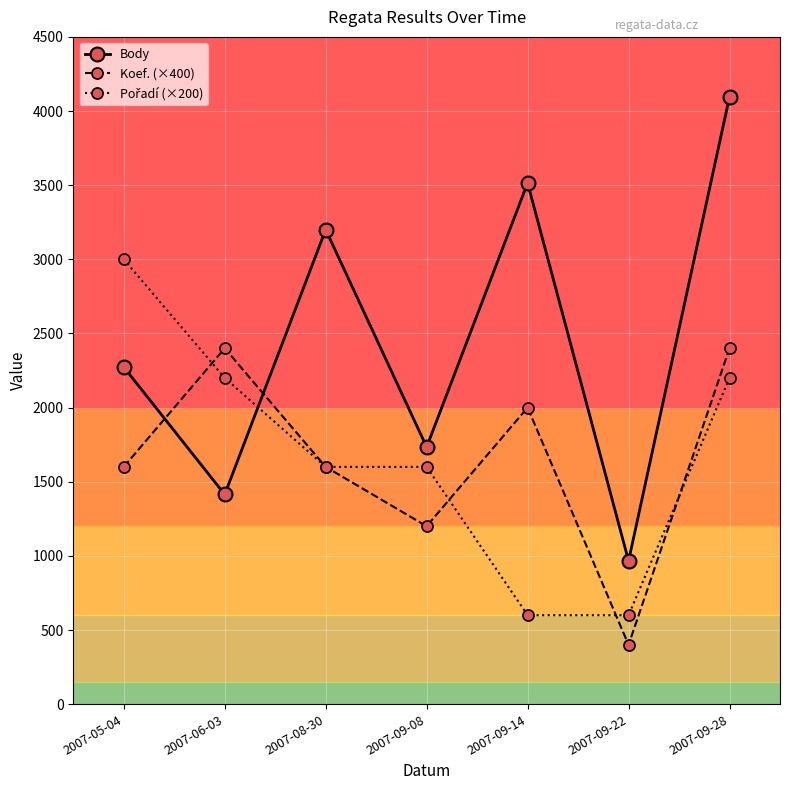

What is the label of the 7th point from the right?

2007-05-04